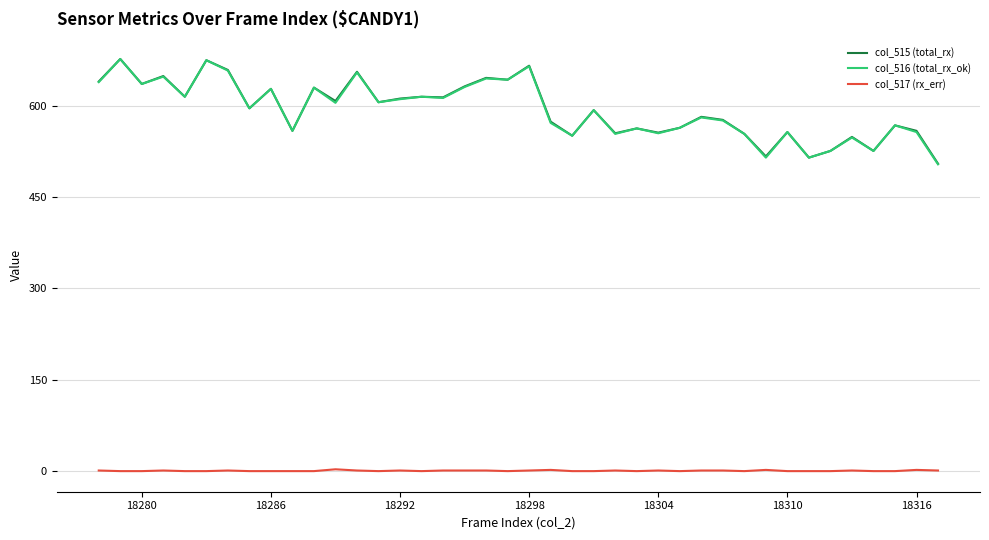

True or false: col_515 (total_rx) and col_517 (rx_err) cross at least once.

False